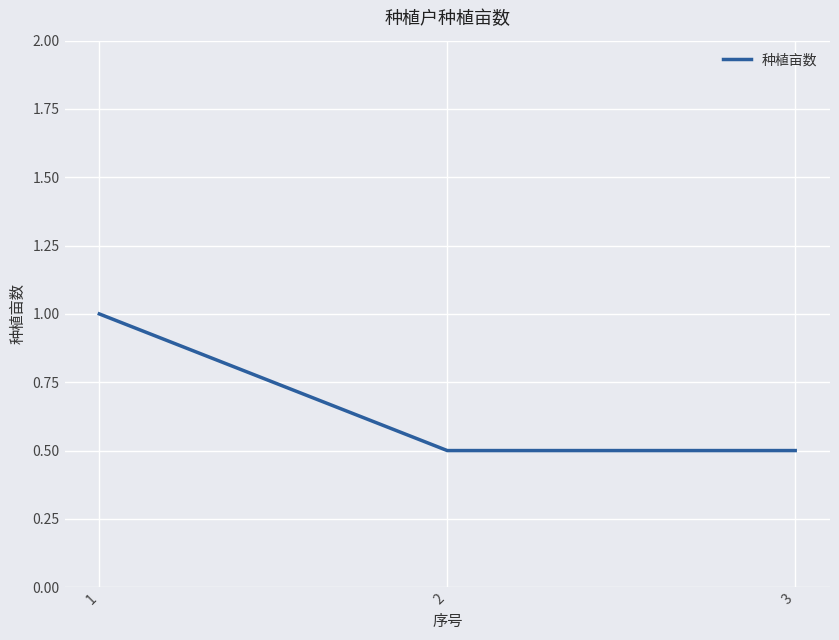

Reading left to right, list all the values displayed in this chart.

1.0	0.5	0.5